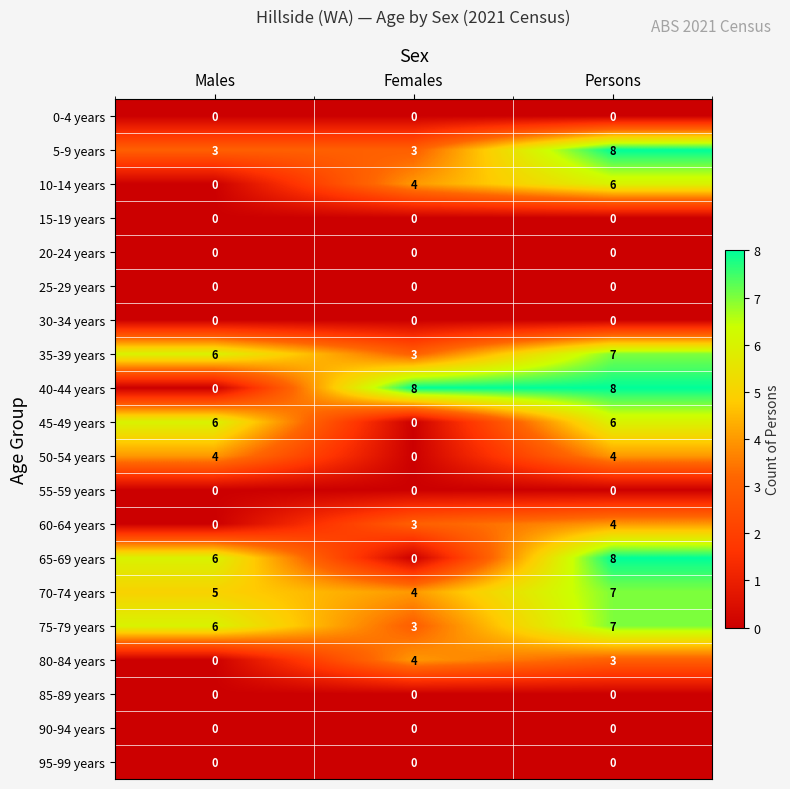

At which label is 65-69 years closest to 4?

Males